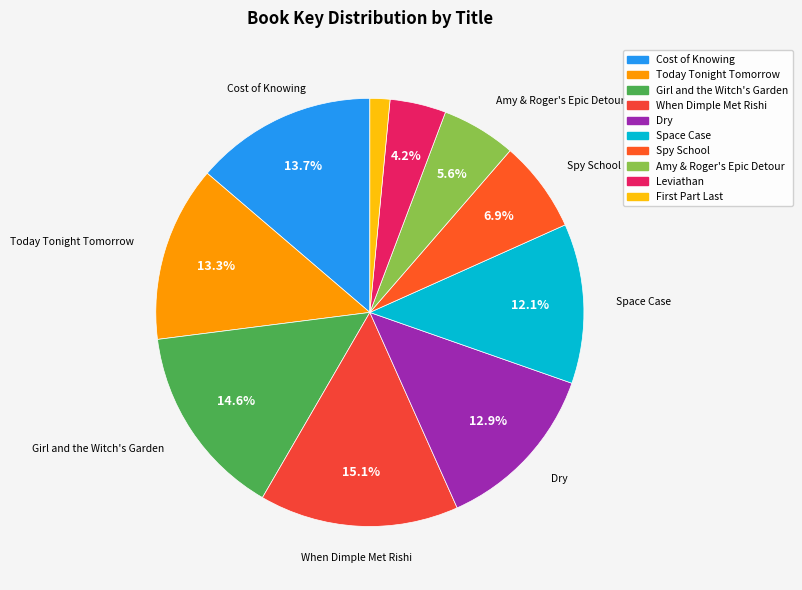

To the nearest percent, what portion does Spy School represent?

7%